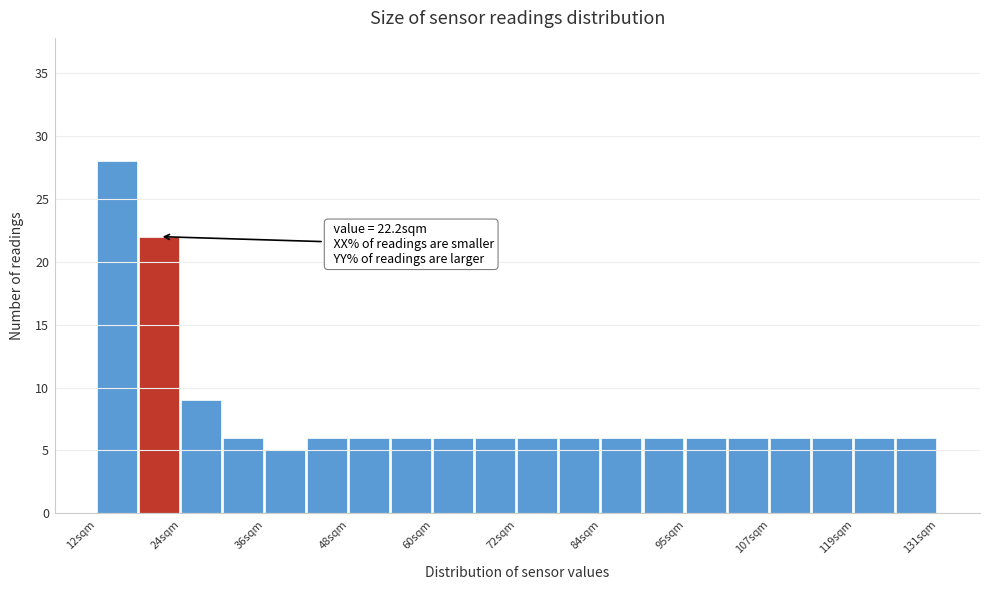

Read against the x-axis, roughly where is the centre of the tallest bar?

16